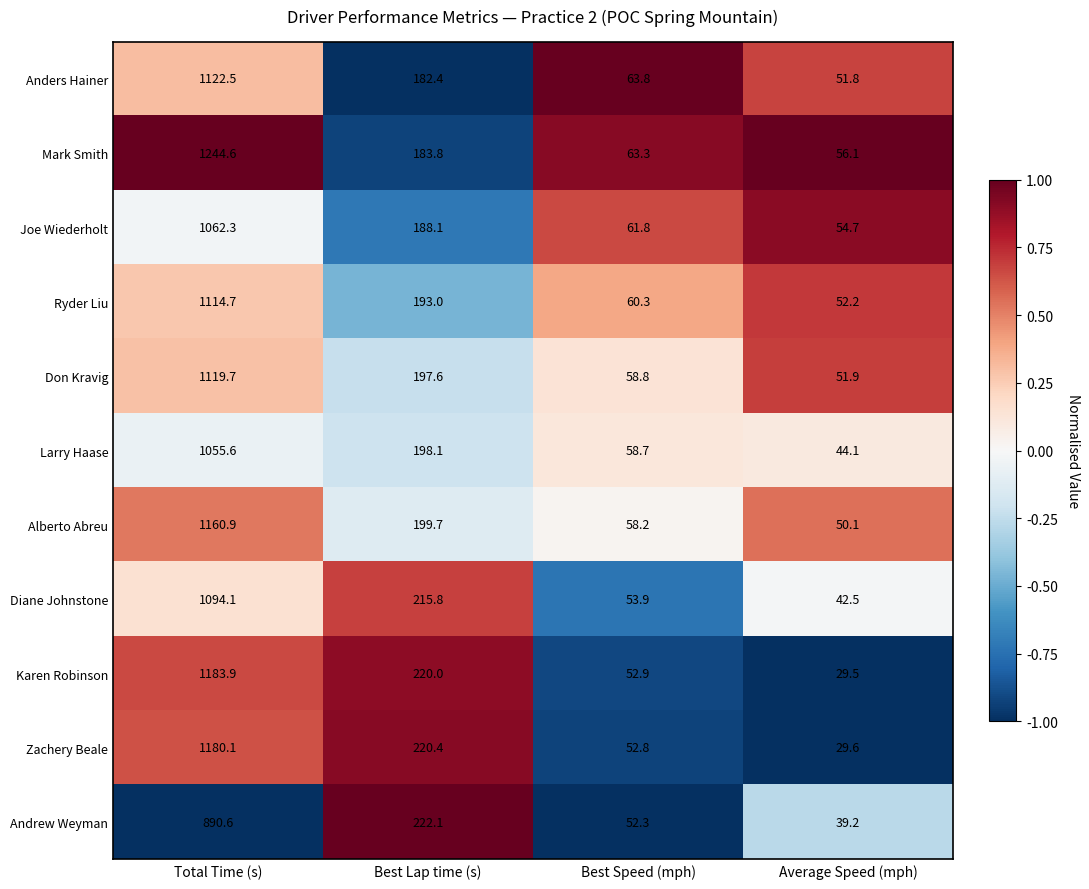

At which label is Andrew Weyman closest to 464?

Best Lap time (s)